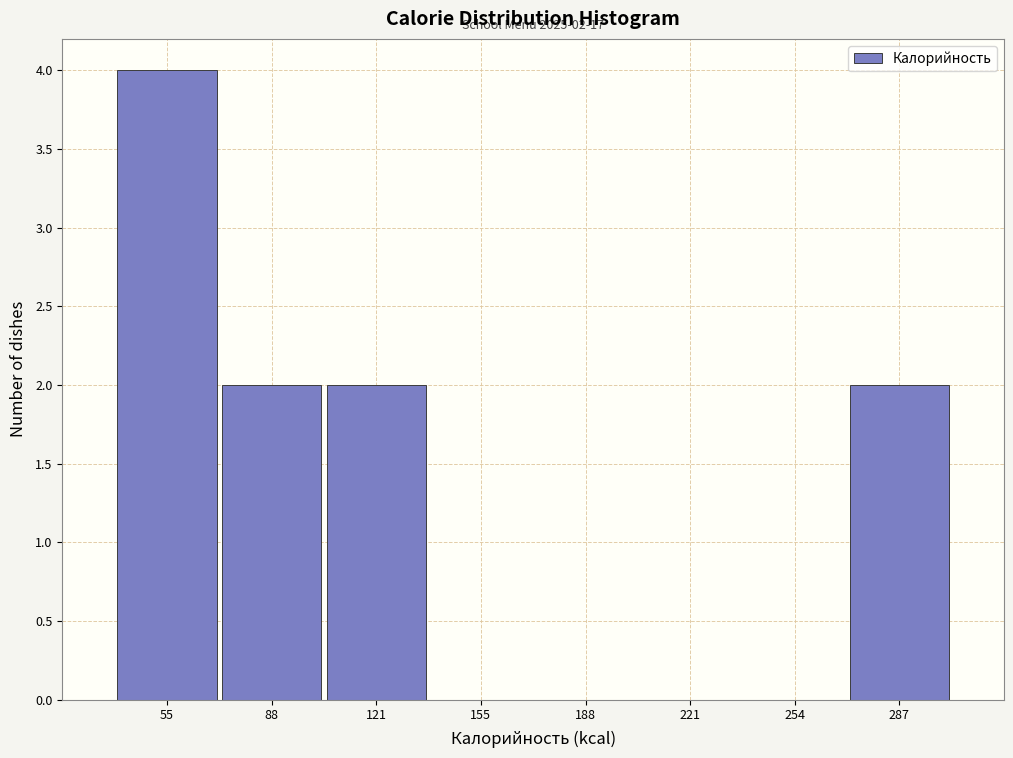

Which range on the x-axis has the tallest bar?

40 to 70